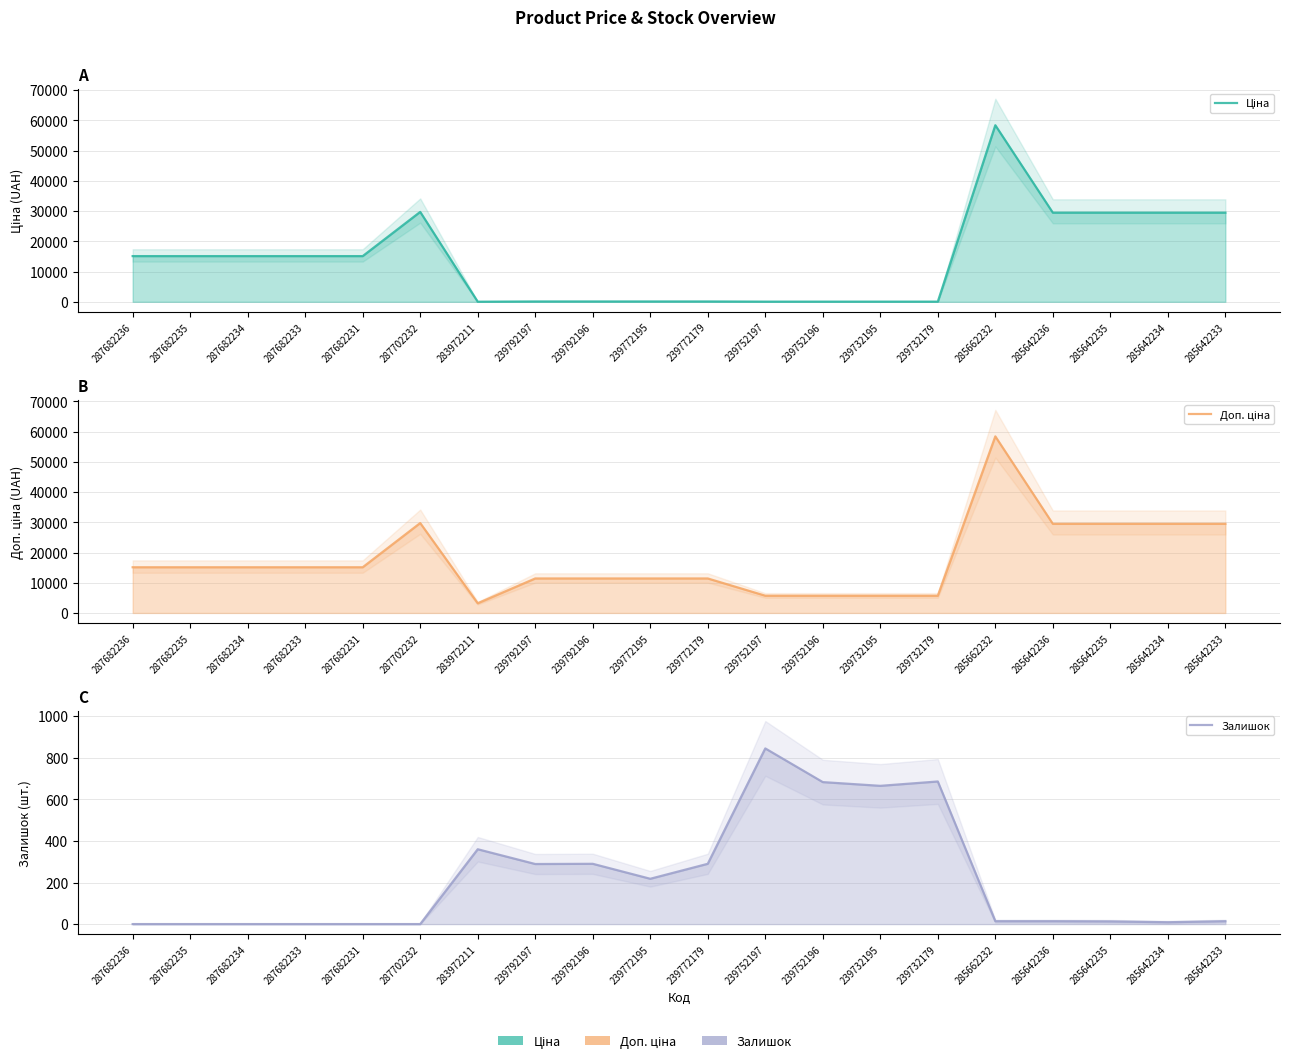

How many categories are shown in the chart?

20